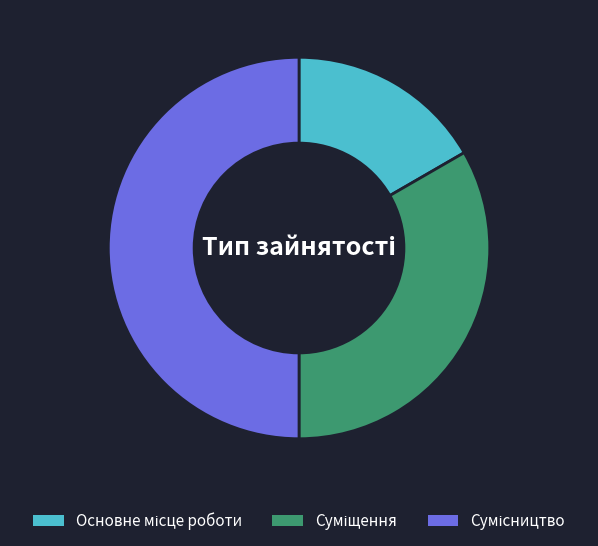

True or false: Сумісництво accounts for 50% of the total.

True